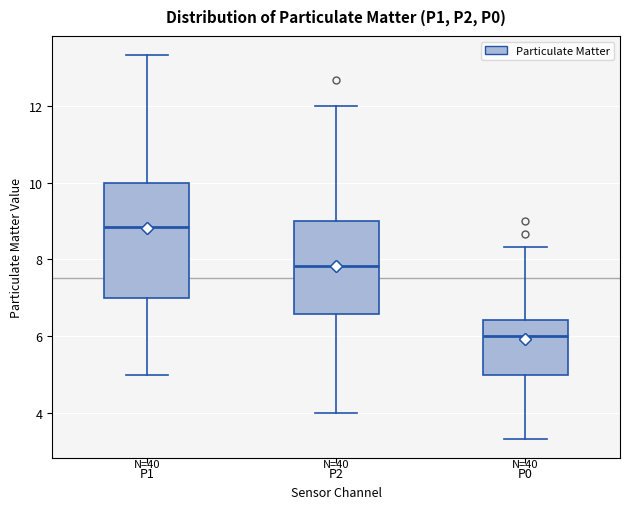

Which box has the lowest median line?

P0